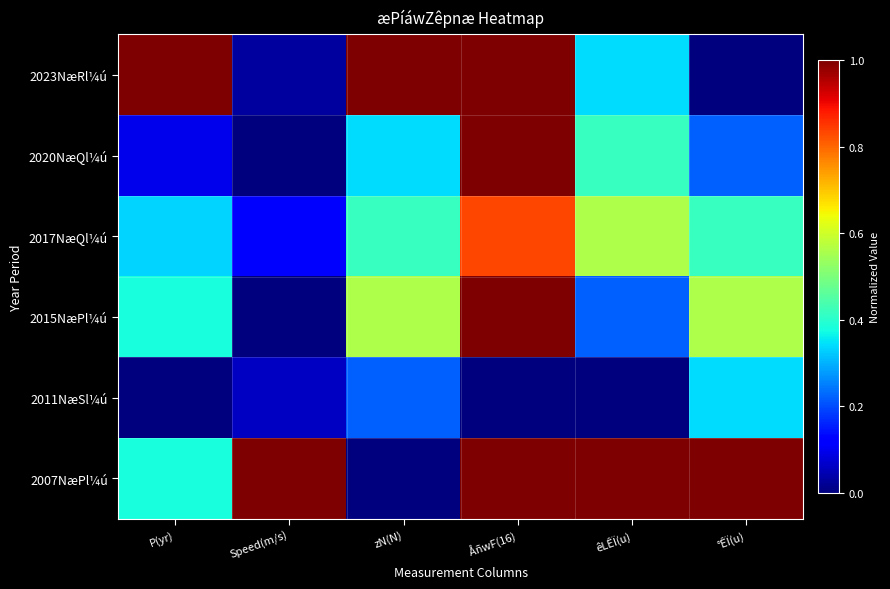

What is the maximum value shown in the chart?

1.0